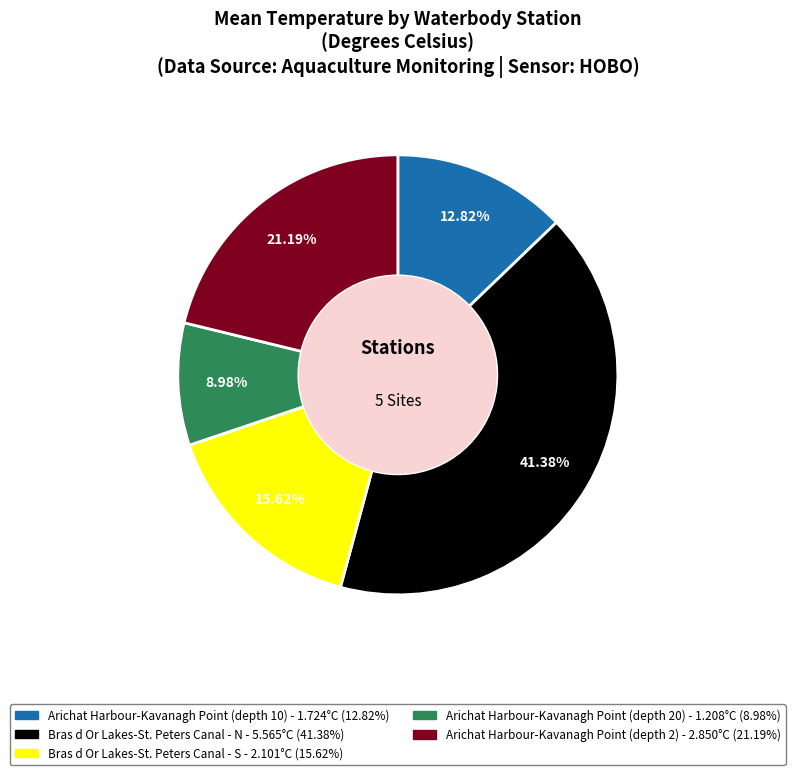

Does Bras d Or Lakes-St. Peters Canal - S account for over 50% of the chart?

No